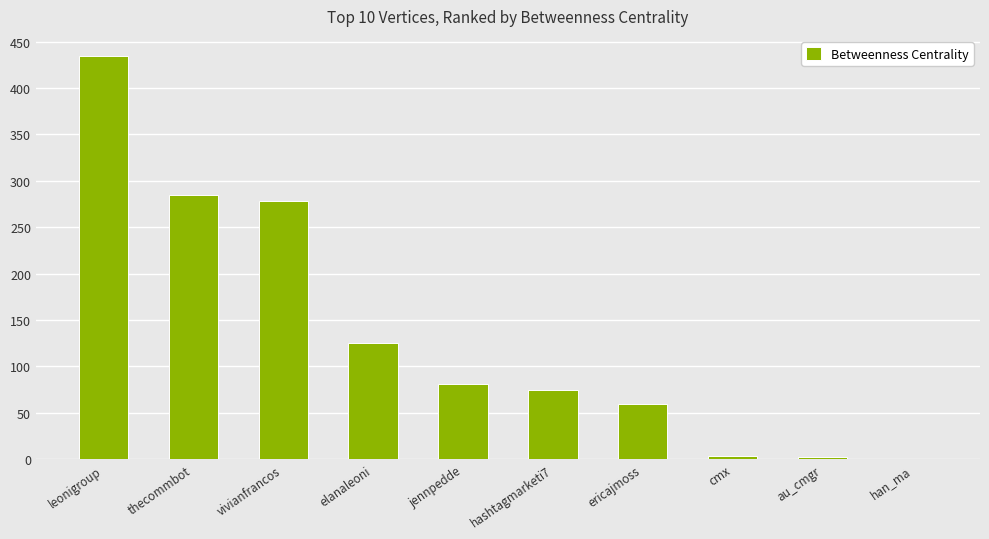

Are the bars horizontal?

No